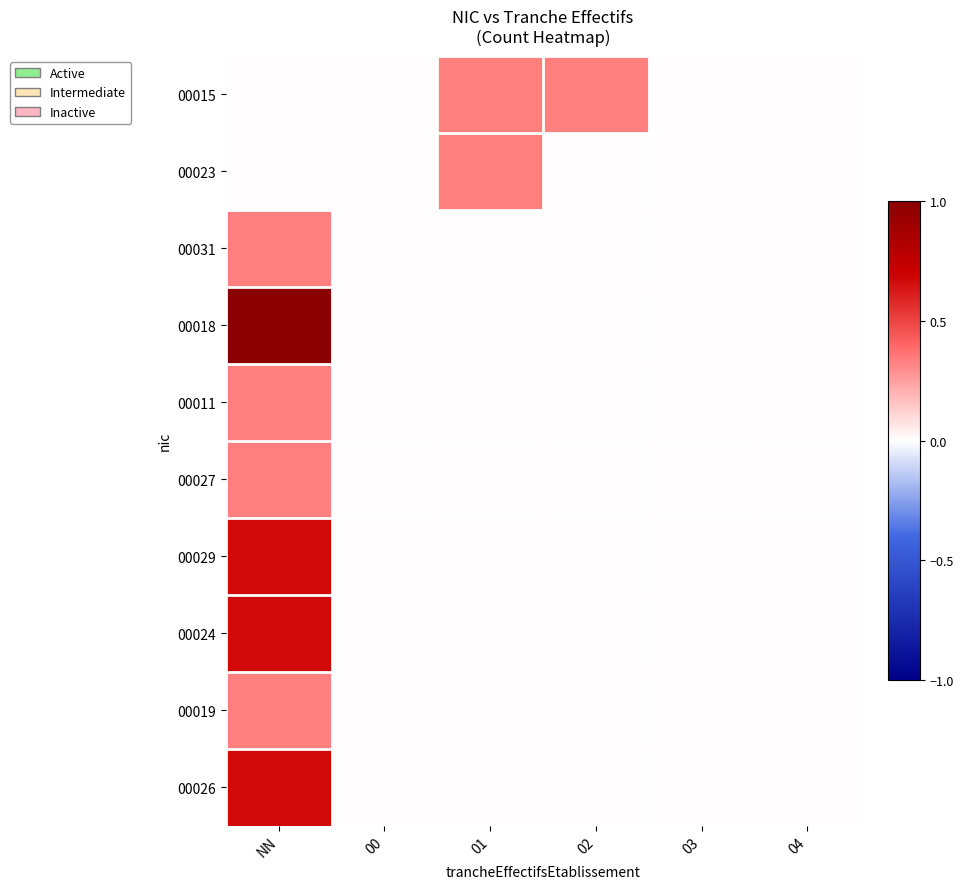

At NN, list the series in order from smallest to largest.

00015, 00023, 00031, 00011, 00027, 00019, 00029, 00024, 00026, 00018